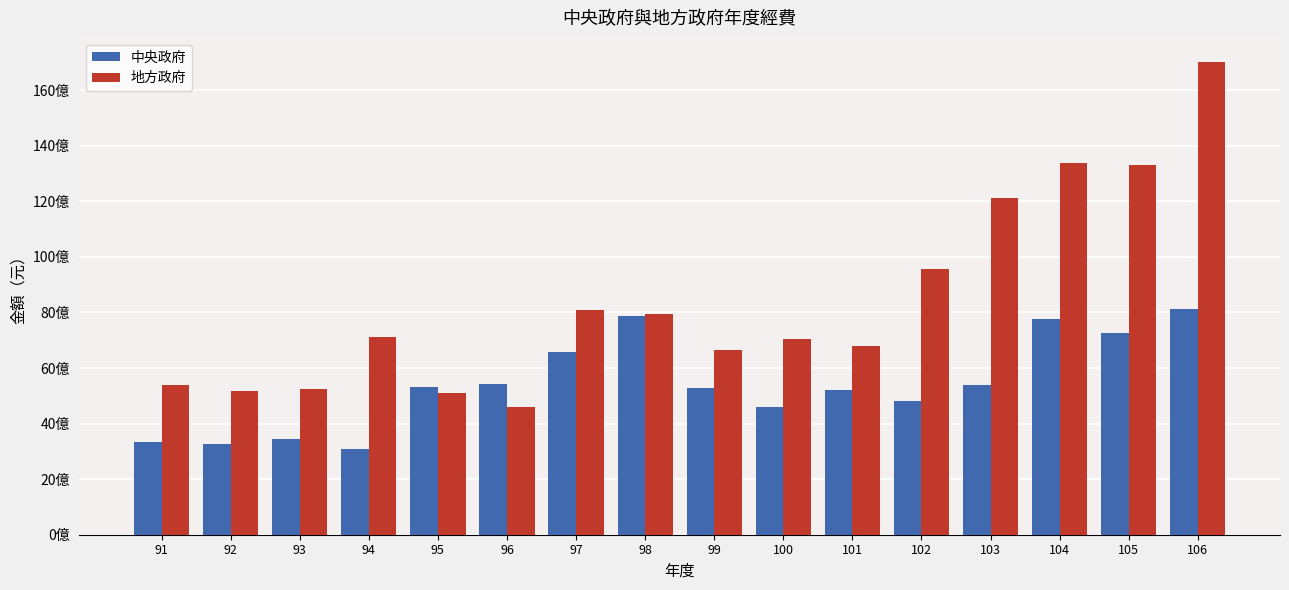

Are the bars horizontal?

No